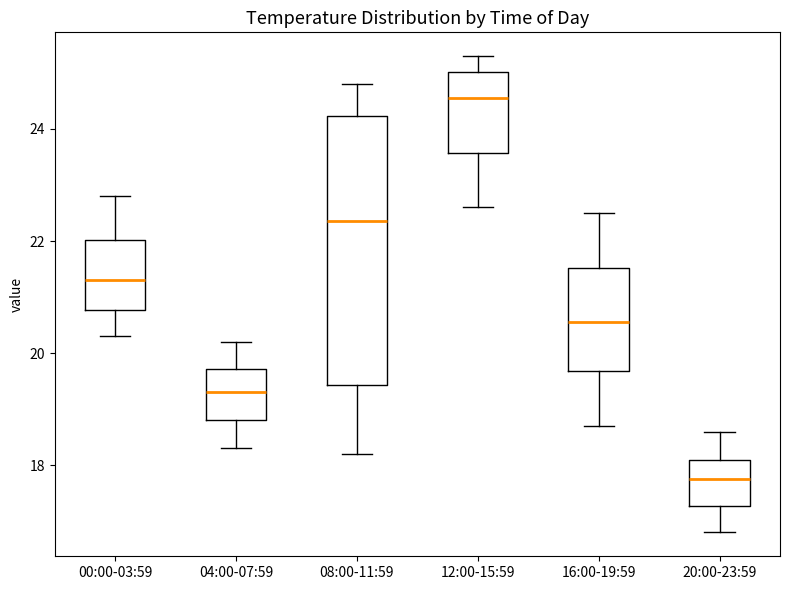

Reading left to right, transcribe this box plot: for each box, give where its median line is, the range the box spans, and where its two whiskers end, as read against the y-axis. The values are not printed on the chart, so give them approximately, as read against the axis.

00:00-03:59: median 21.4, box 20.8 to 22.0, whiskers 20.4 to 22.8
04:00-07:59: median 19.4, box 18.8 to 19.8, whiskers 18.4 to 20.2
08:00-11:59: median 22.4, box 19.4 to 24.2, whiskers 18.2 to 24.8
12:00-15:59: median 24.6, box 23.6 to 25.0, whiskers 22.6 to 25.4
16:00-19:59: median 20.6, box 19.6 to 21.6, whiskers 18.8 to 22.6
20:00-23:59: median 17.8, box 17.2 to 18.2, whiskers 16.8 to 18.6